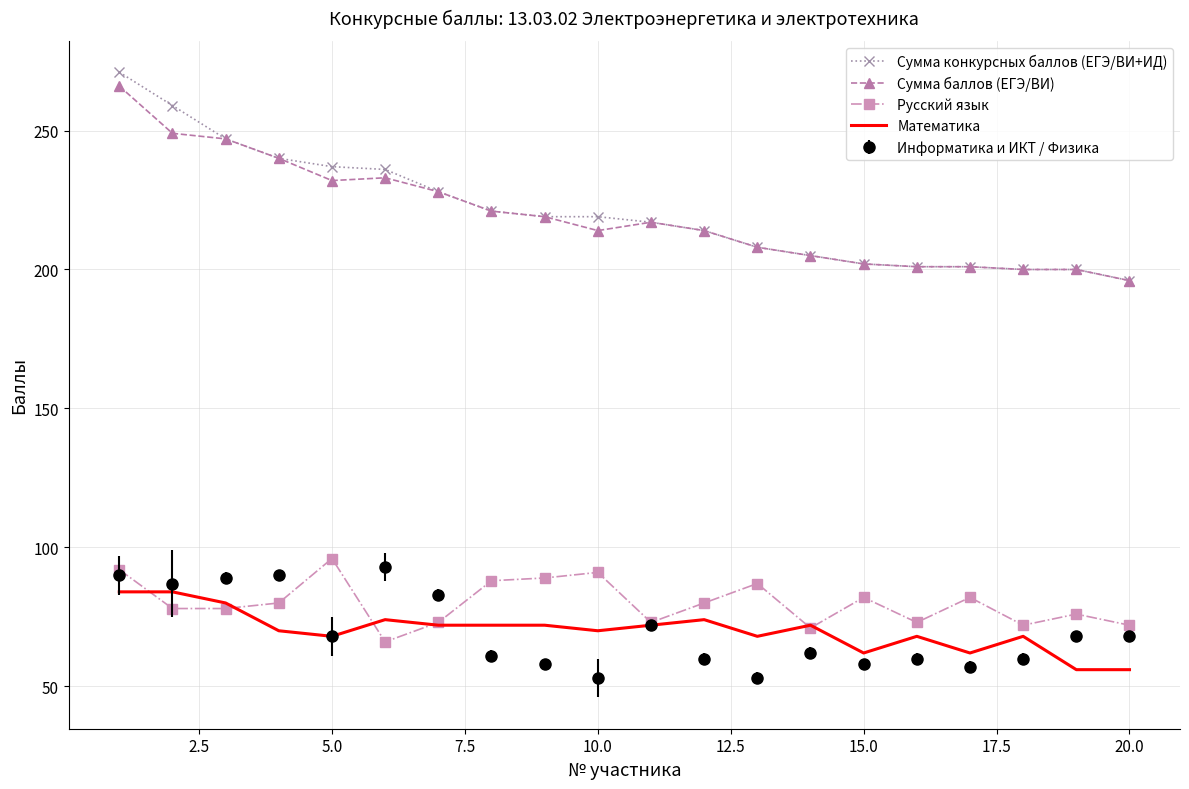

True or false: Сумма баллов (ЕГЭ/ВИ) and Математика intersect in this chart.

False